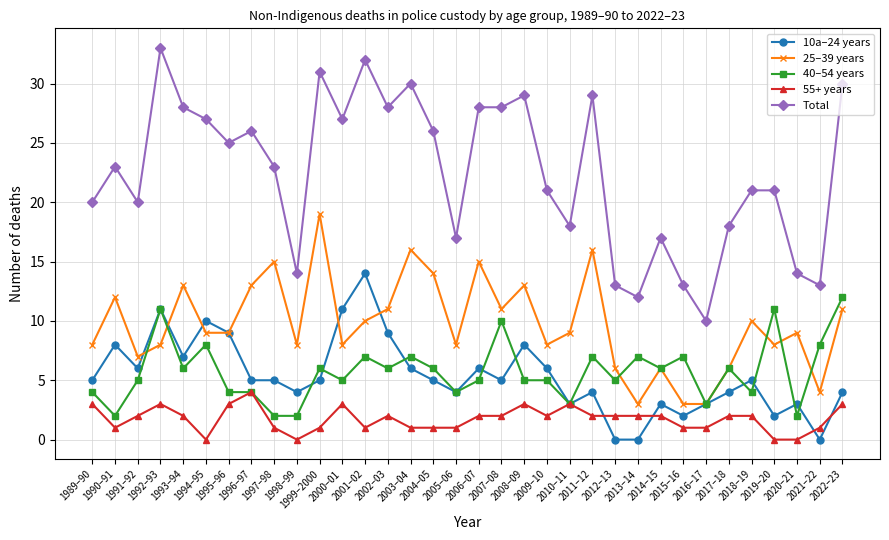

True or false: 25–39 years has more than 1 points higher than both neighbors.

True